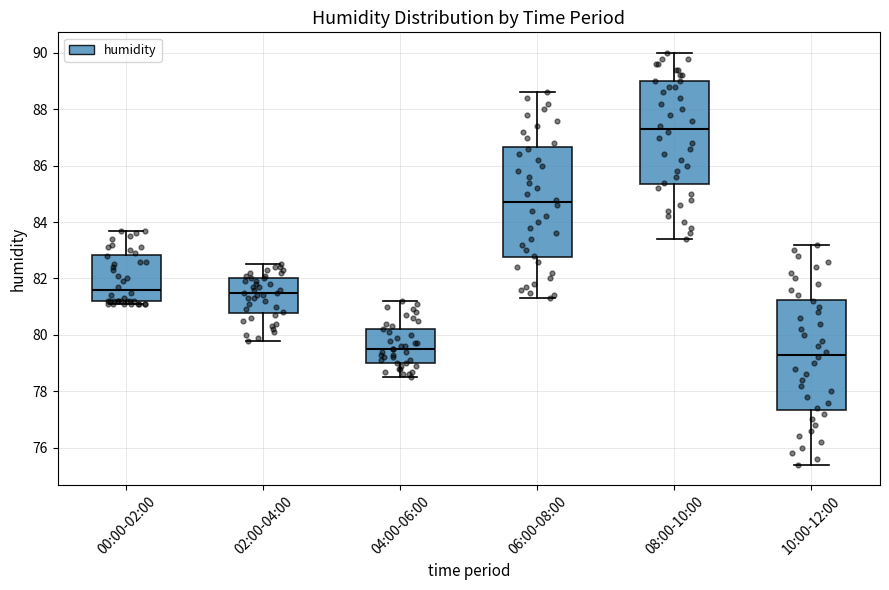

Where is the upper edge of the box for 06:00-08:00 on the y-axis? The values are not printed on the chart, so give them approximately, as read against the axis.

86.6